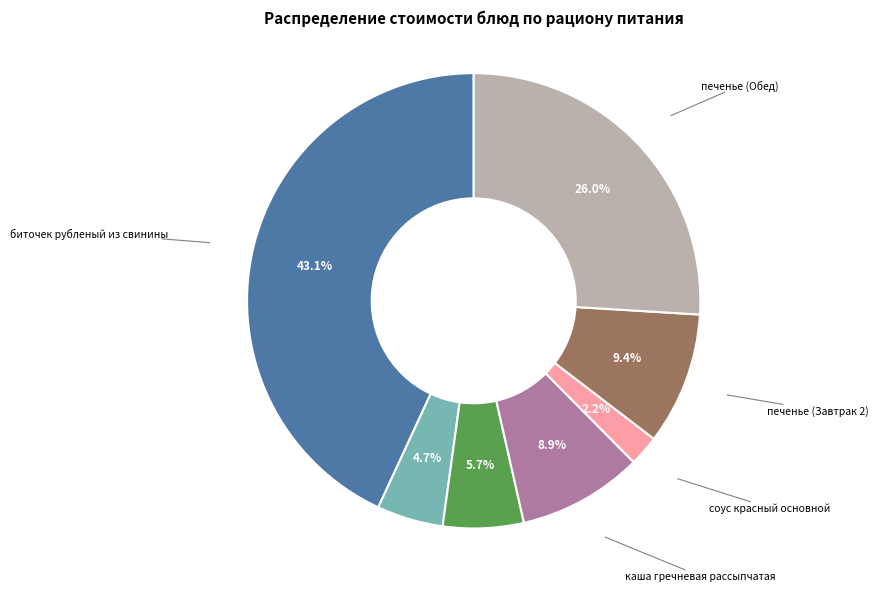

How many slices are in this pie chart?

7